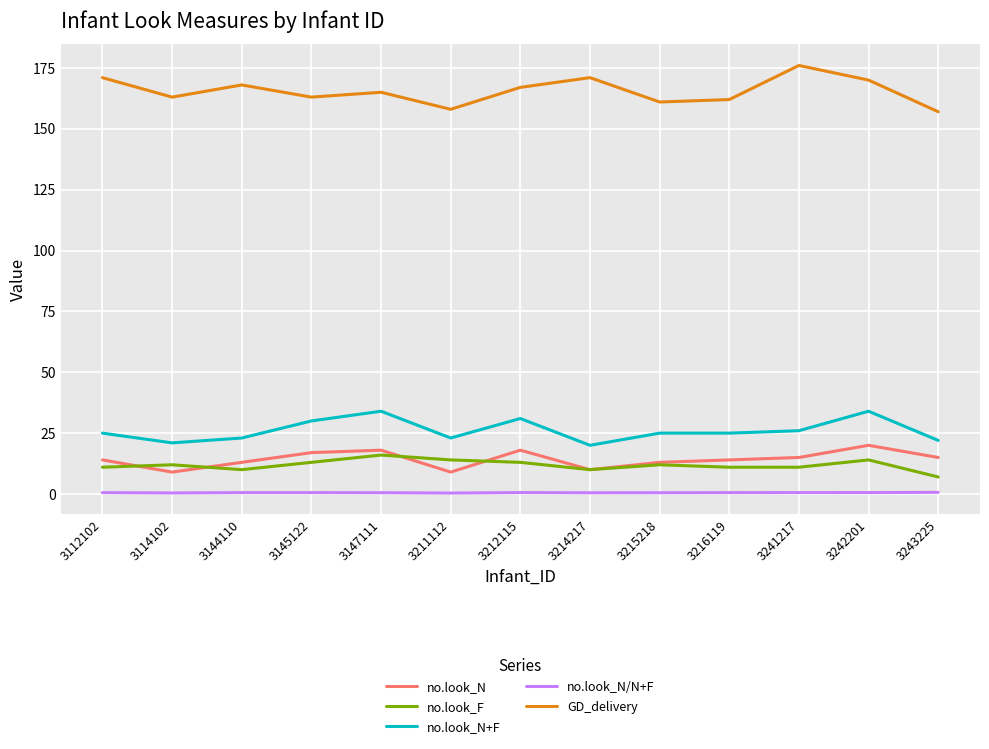

How many interior local peaks does the GD_delivery series have?

4